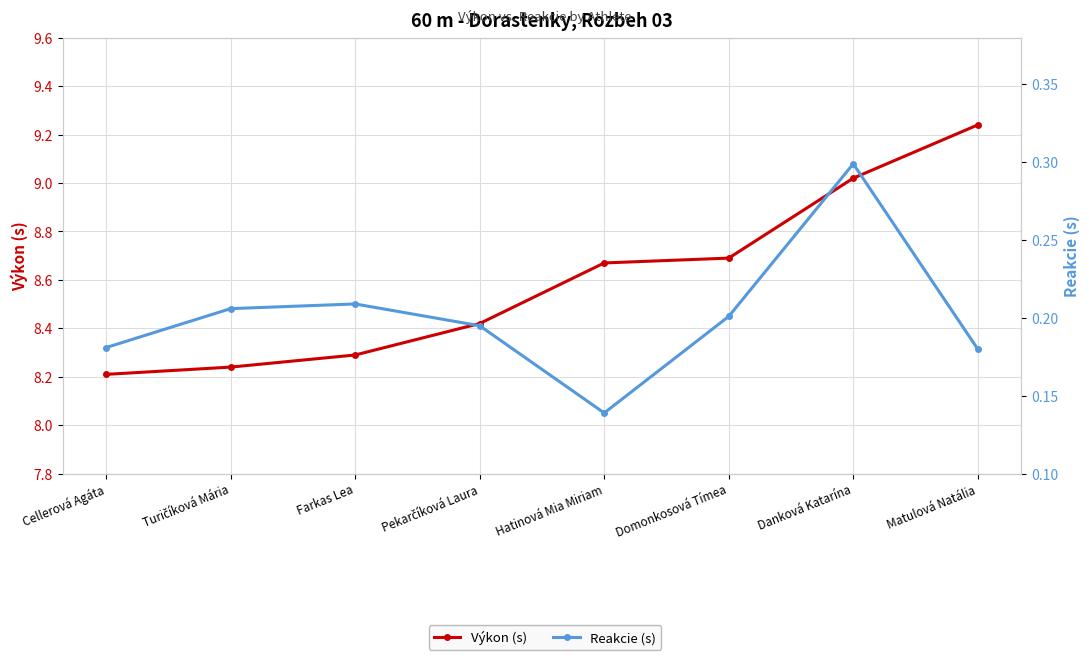

What is the lowest value of the Výkon (s) series?

8.2